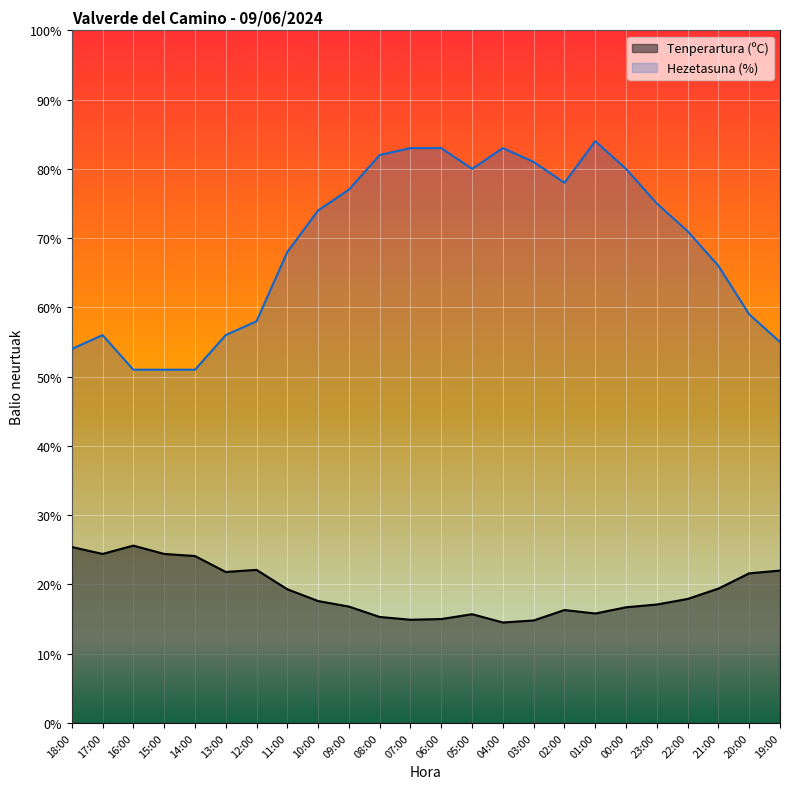

What is the sum of all Hezetasuna (%) values?

1656.0